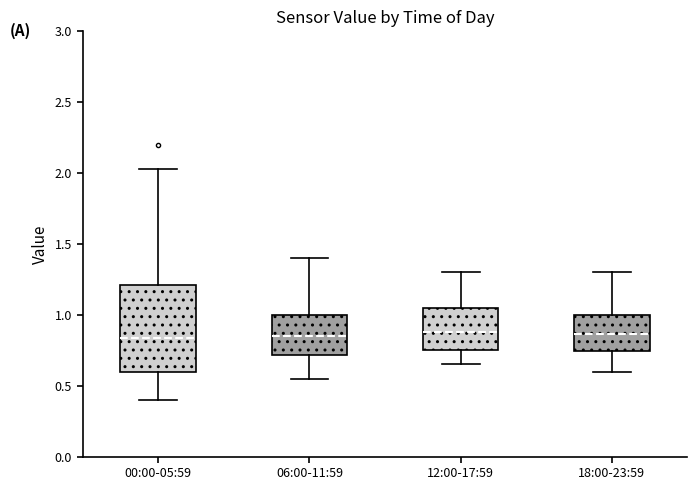

Reading left to right, transcribe this box plot: for each box, give where its median line is, the range the box spans, and where its two whiskers end, as read against the y-axis. The values are not printed on the chart, so give them approximately, as read against the axis.

00:00-05:59: median 0.85, box 0.60 to 1.20, whiskers 0.40 to 2.05
06:00-11:59: median 0.85, box 0.70 to 1.00, whiskers 0.55 to 1.40
12:00-17:59: median 0.90, box 0.75 to 1.05, whiskers 0.65 to 1.30
18:00-23:59: median 0.85, box 0.75 to 1.00, whiskers 0.60 to 1.30